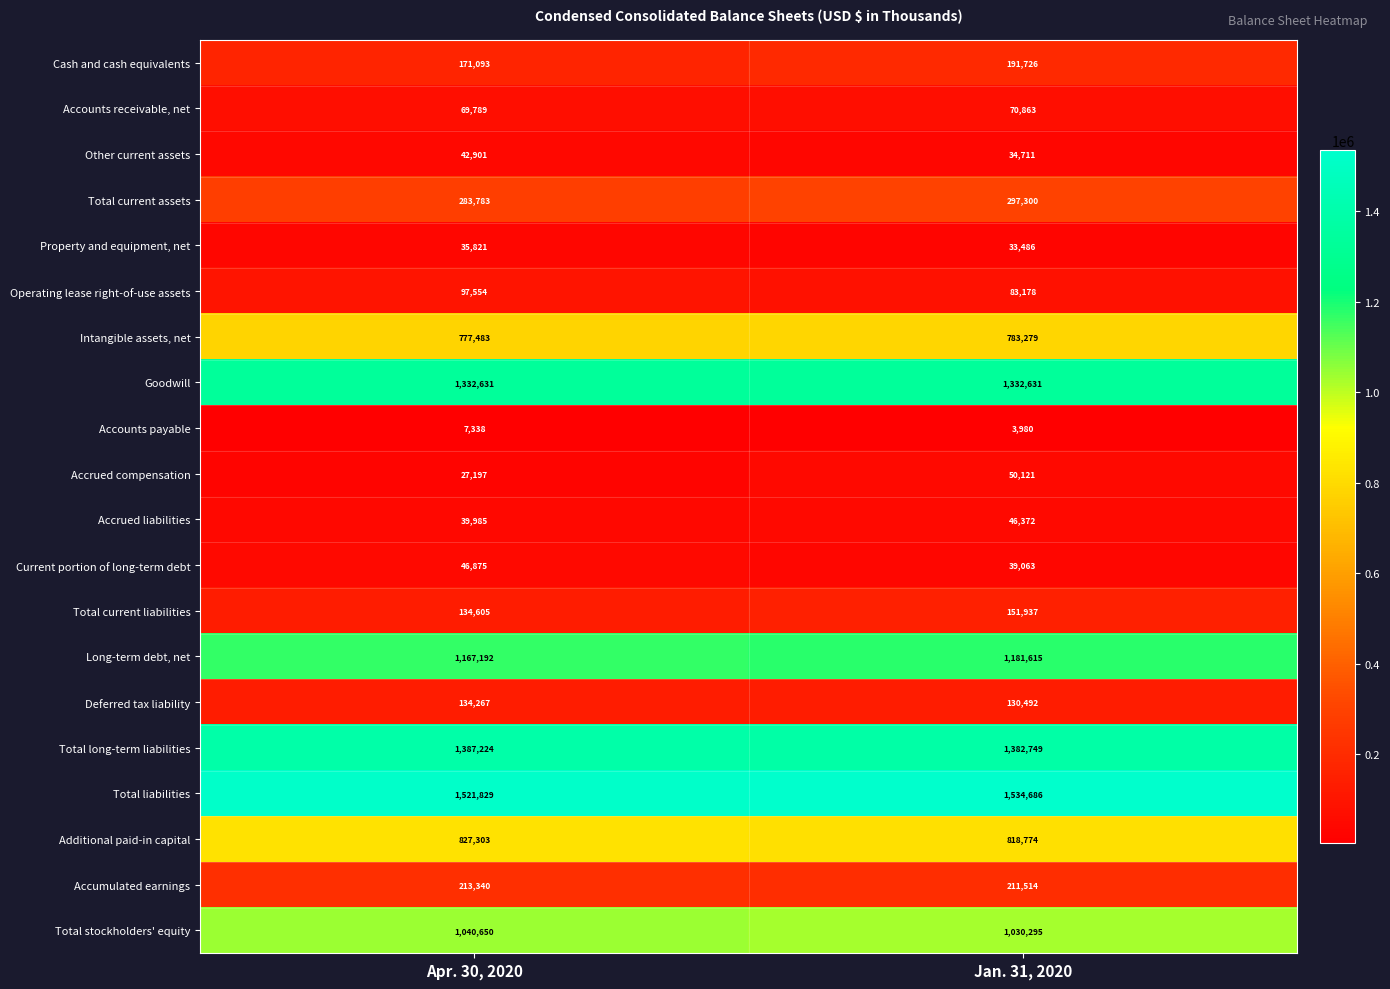

At which label is Cash and cash equivalents closest to 181409?

Apr. 30, 2020